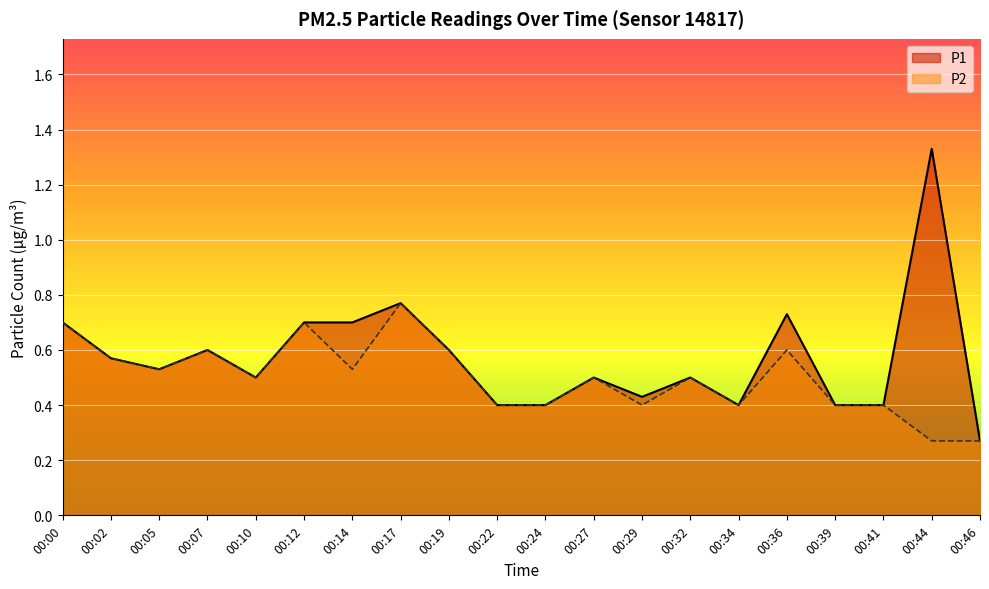

What is the difference between the maximum and minimum values in the P2 series?

0.5